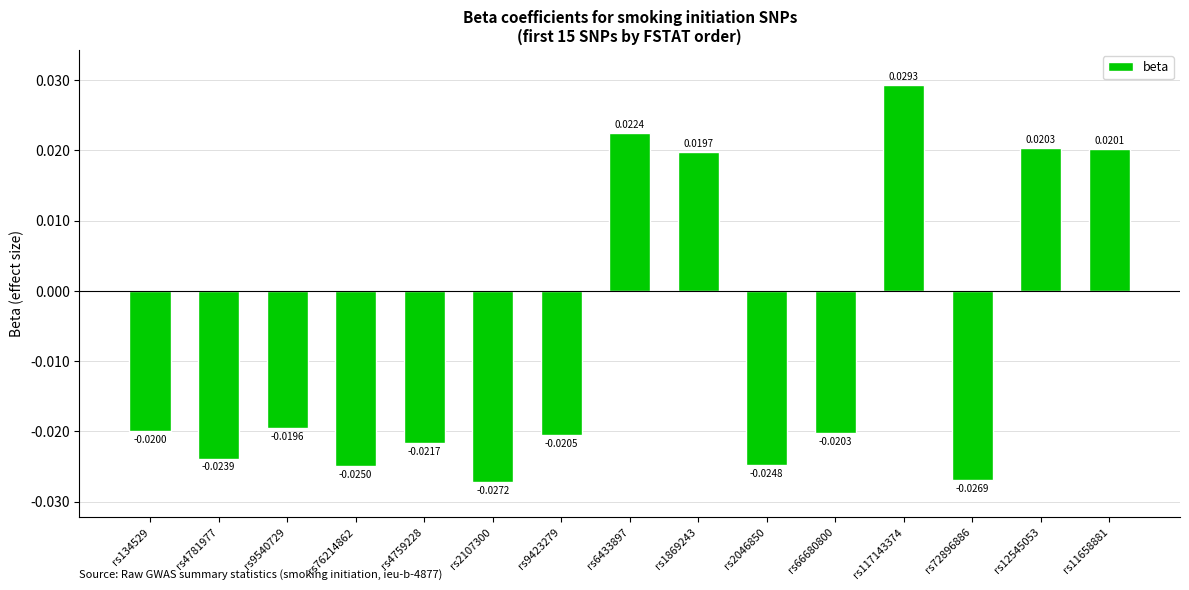

Which has a higher value, rs117143374 or rs4781977?

rs117143374